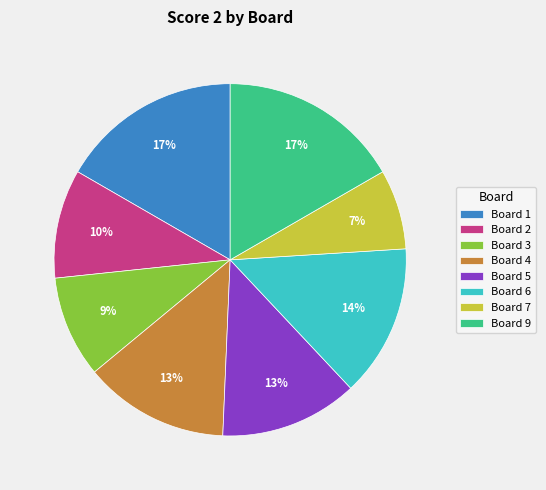

What percentage is the Board 4 slice, to the nearest percent?

13%